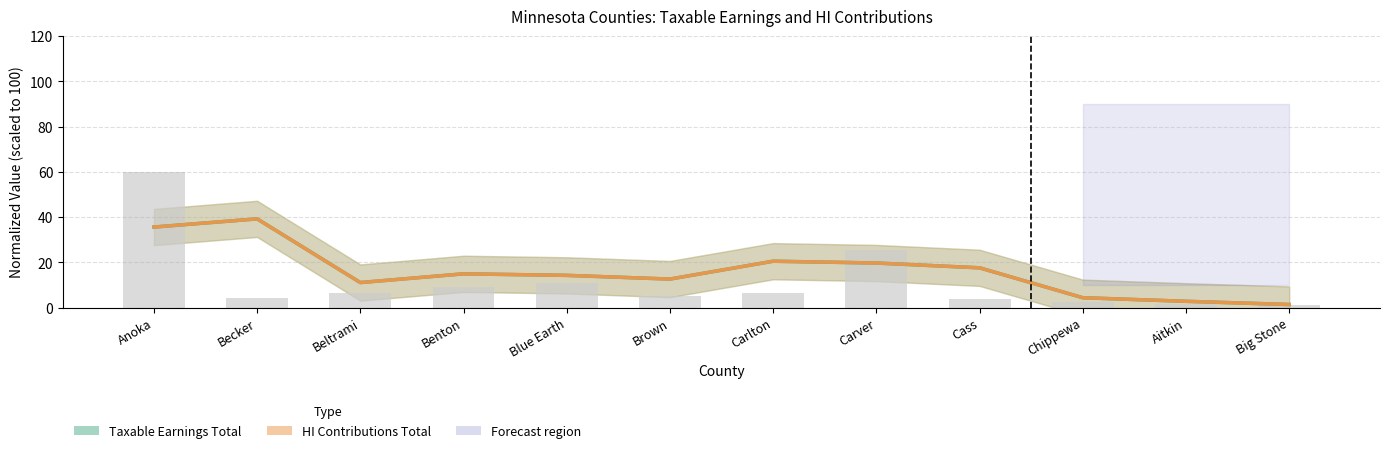

List the series in order of their peak value, lowest first.

Taxable Earnings Total, HI Contributions Total